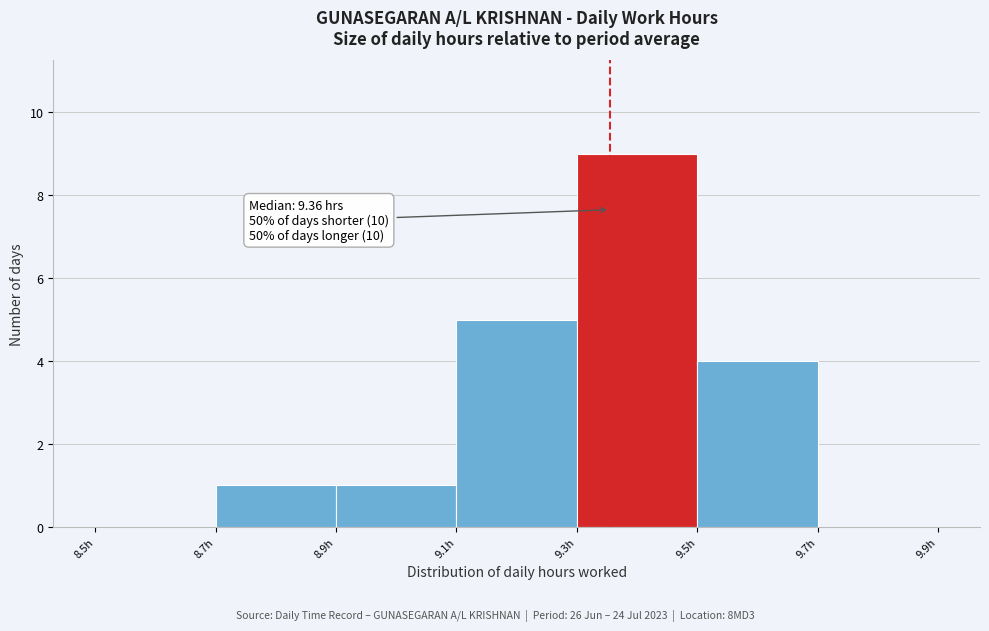

Which range on the x-axis has the tallest bar?

9.3 to 9.5